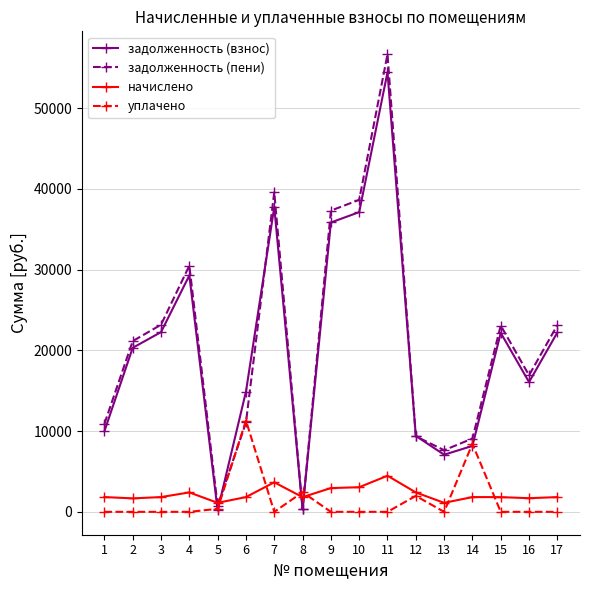

True or false: начислено and задолженность (взнос) intersect in this chart.

True